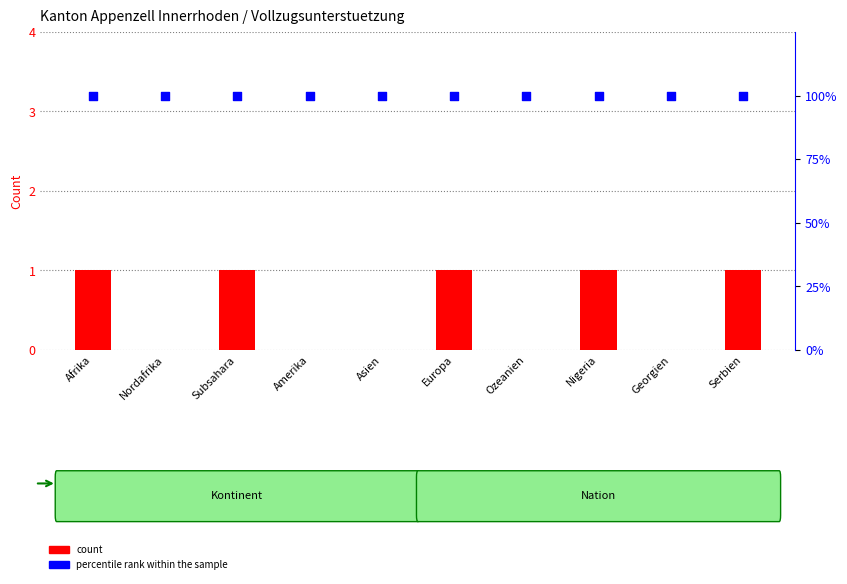

What is the total value across all series at Ozeanien?

100